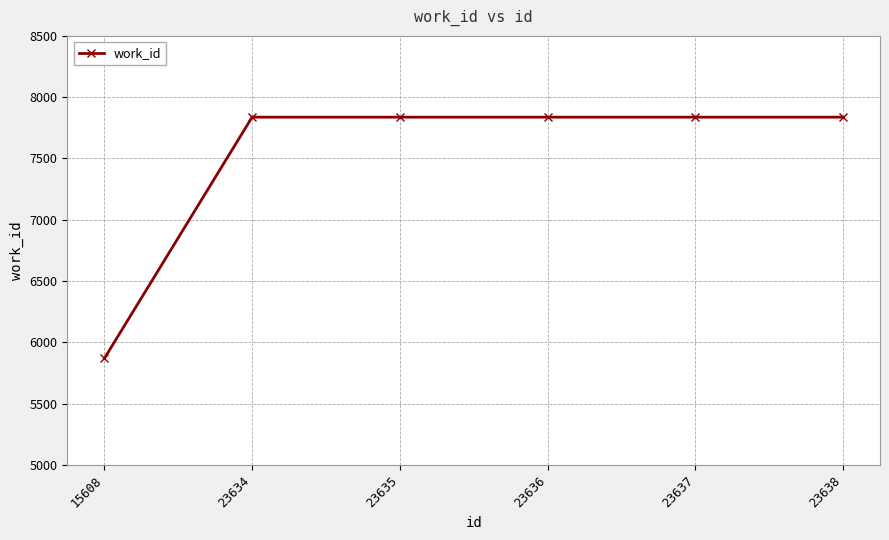

How many series are shown in this chart?

1